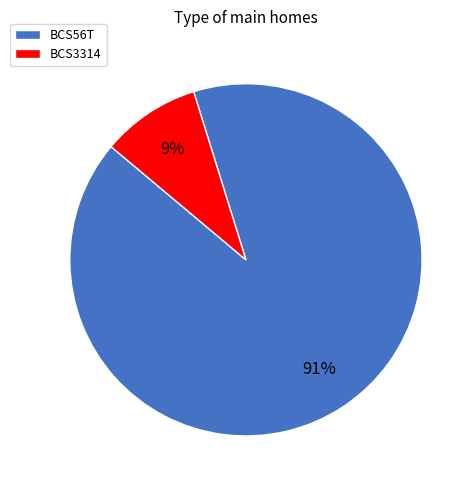

Rank the categories by value from lowest to highest.

BCS3314, BCS56T